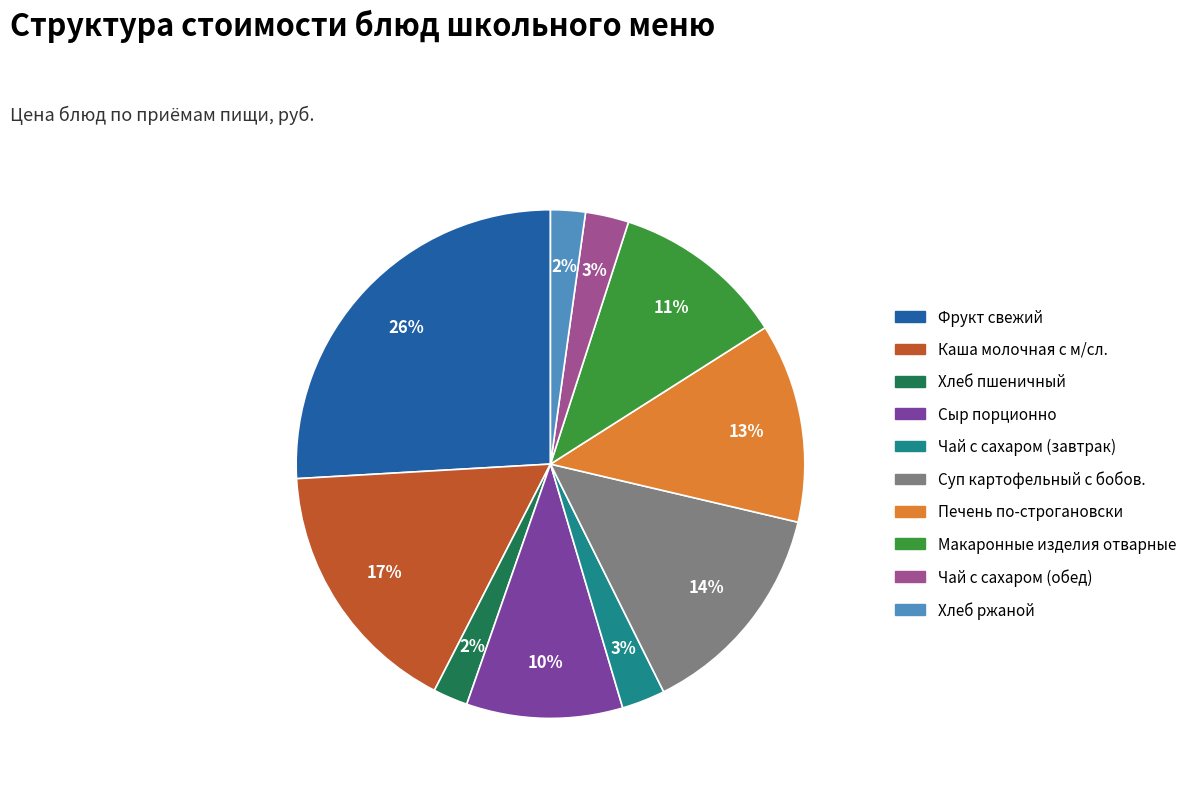

To the nearest percent, what is the difference between the Каша молочная с м/сл. and Чай с сахаром (завтрак) slice percentages?

14%